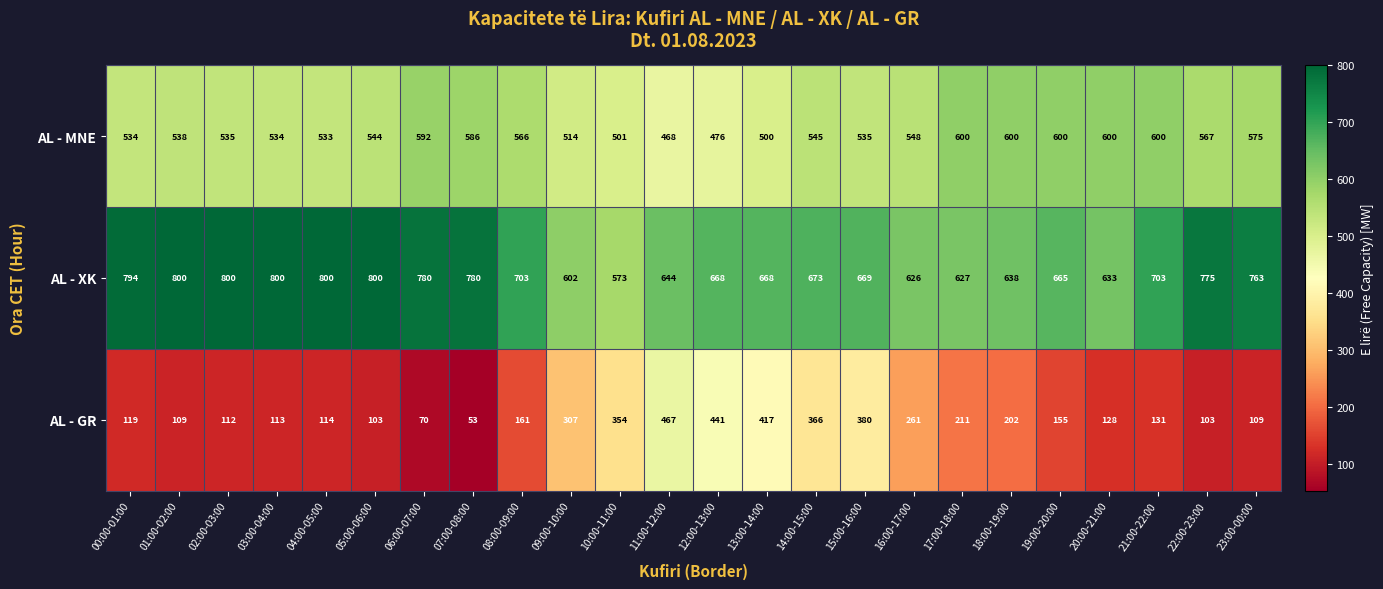

Which series has the widest spread of values?

AL - GR